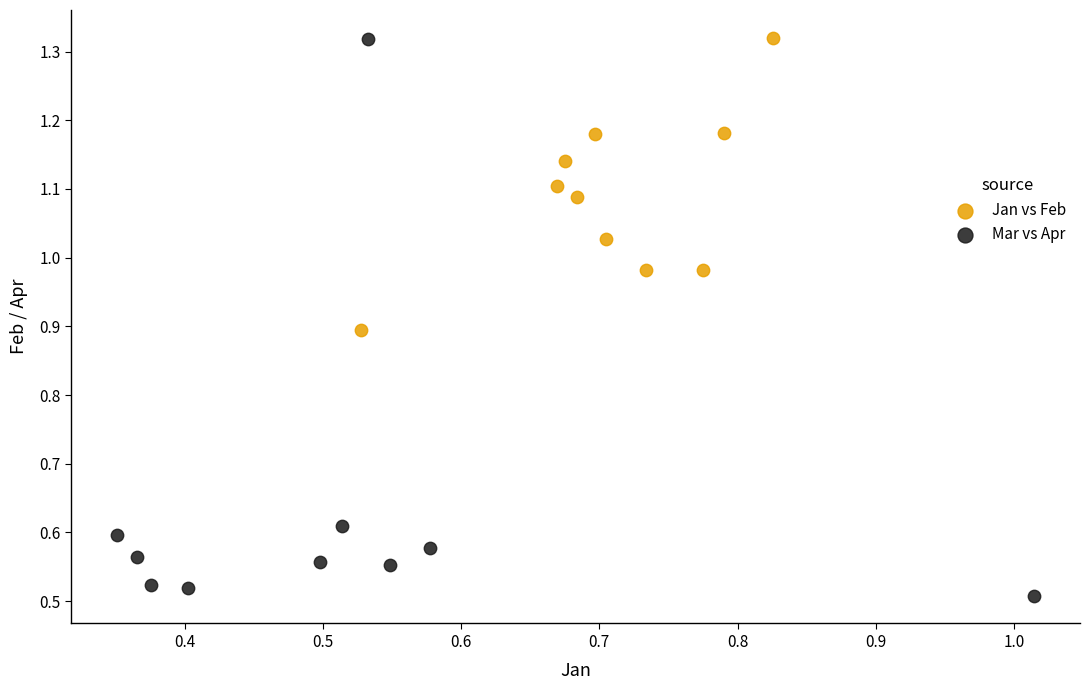

Which series contains the lowest Y value?

Mar vs Apr